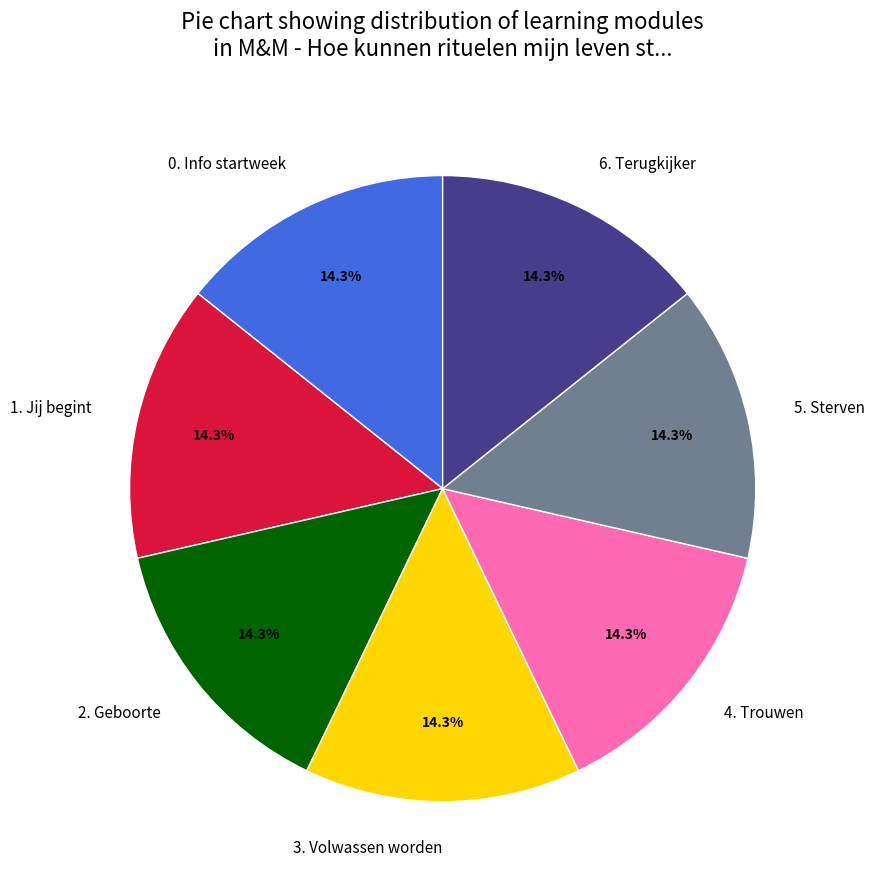

What percentage is the 5. Sterven slice, to the nearest percent?

14%